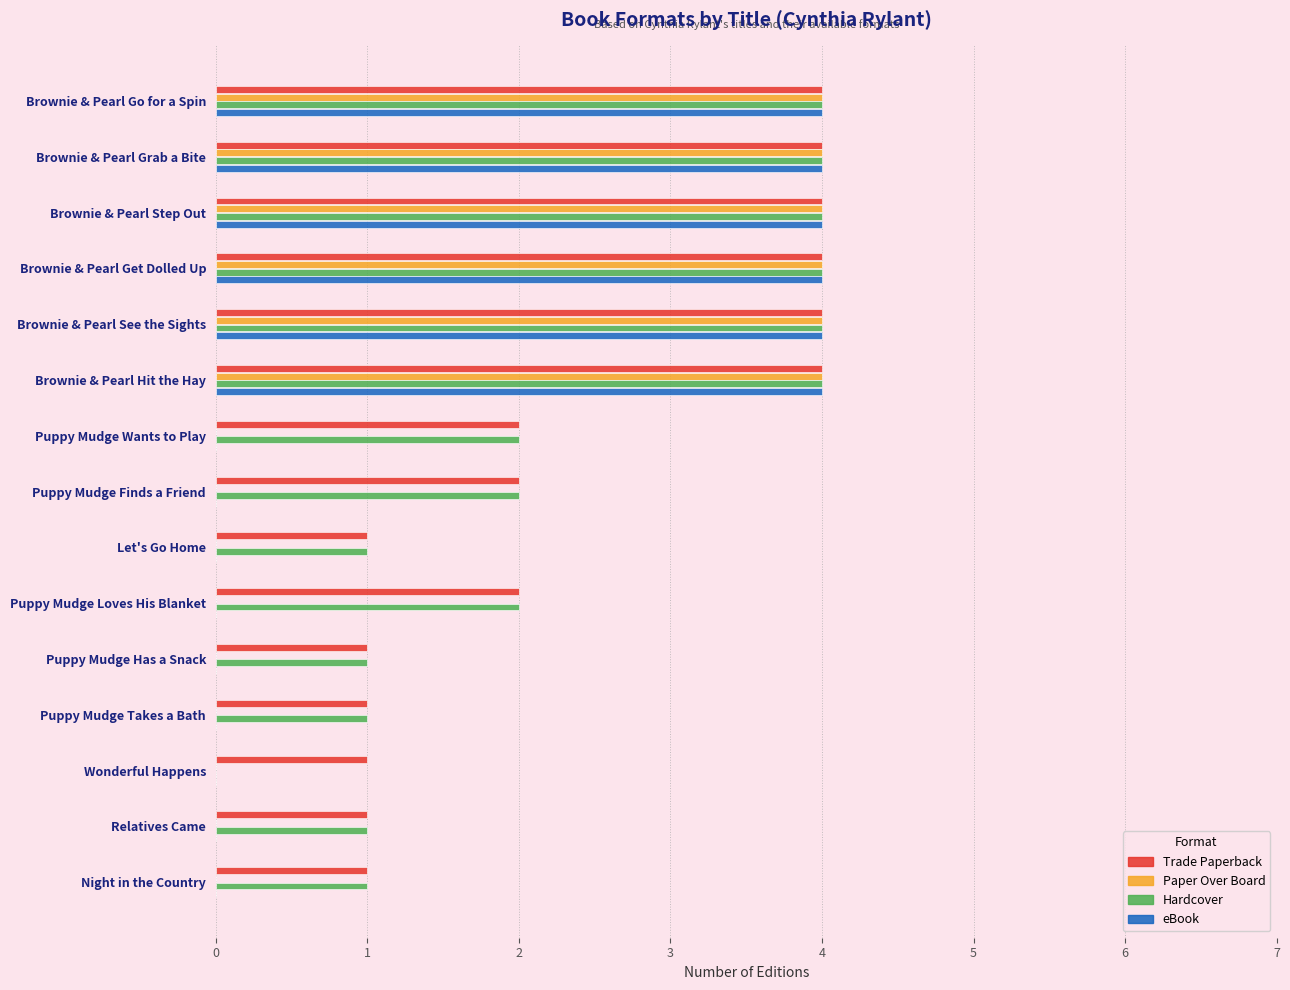

Read the eBook value at Brownie & Pearl Get Dolled Up.

4